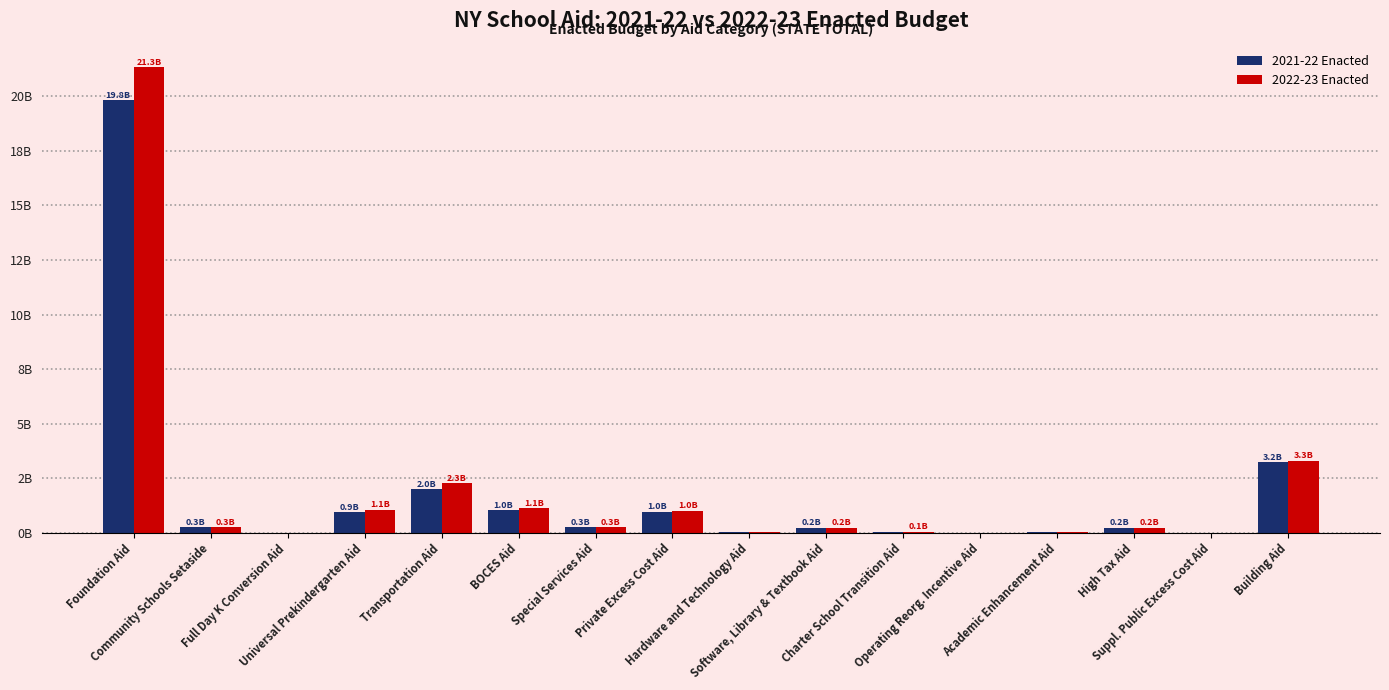

What is the value of the 2021-22 Enacted bar at the 4th from the left?

0.9